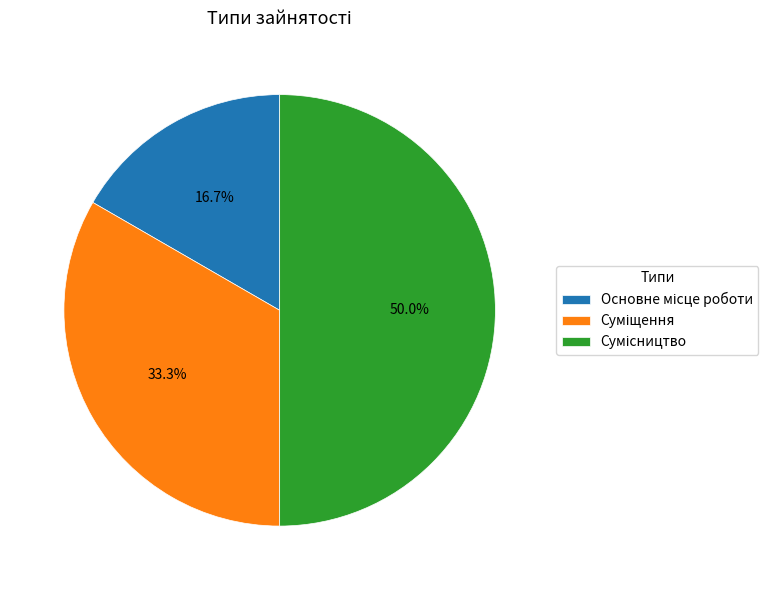

Does Сумісництво represent more than half of the total?

No